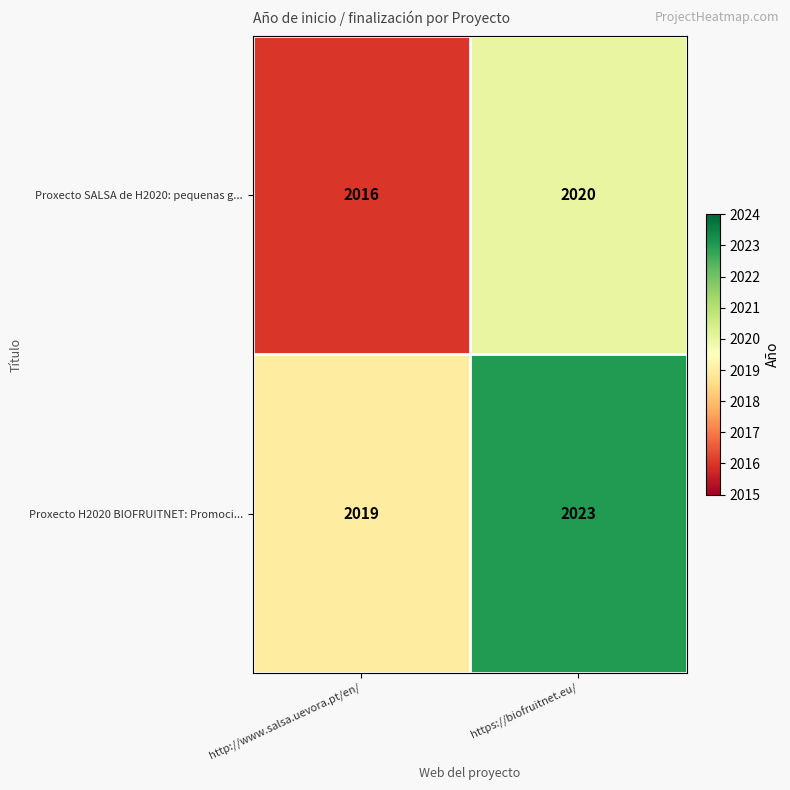

What is the spread (max minus min) of values at http://www.salsa.uevora.pt/en/?

3